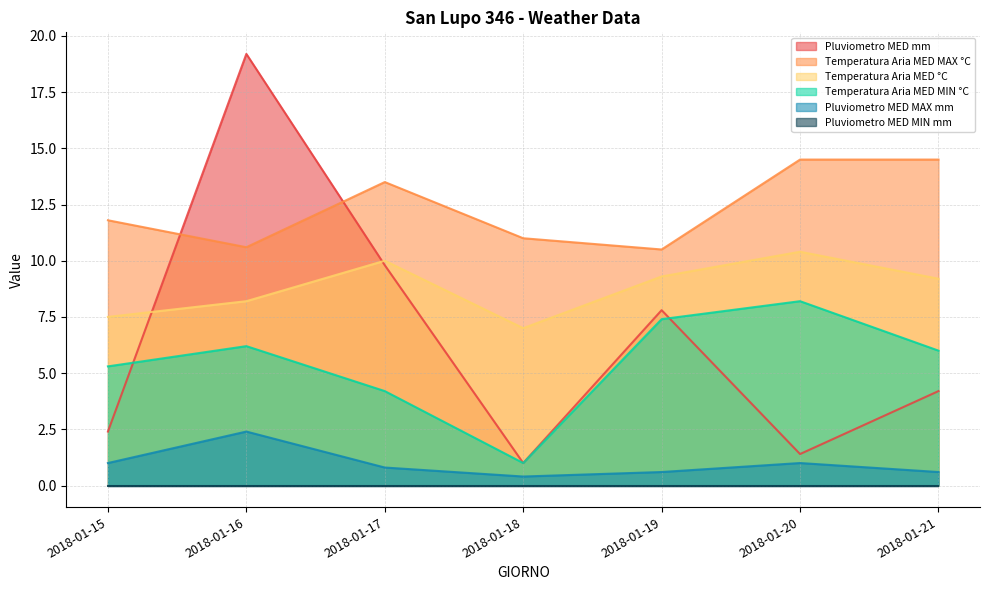

True or false: Temperatura Aria MED °C has a value of 7.0 at 2018-01-18.

True